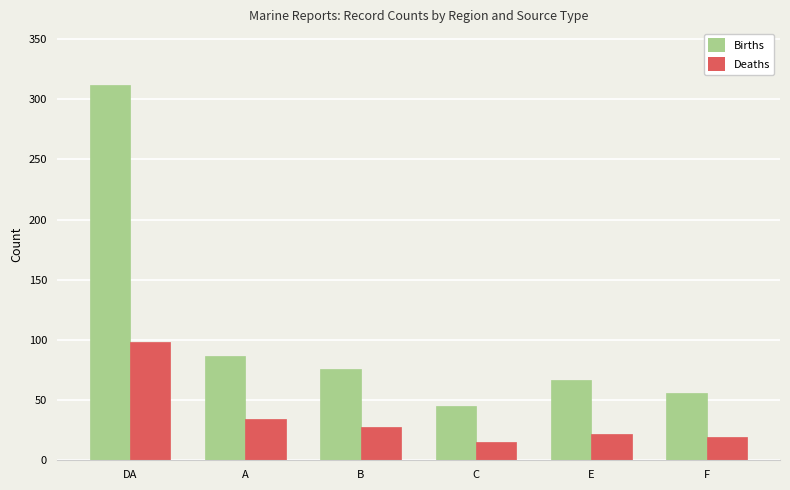

The Births series shows 45 at C. True or false?

True